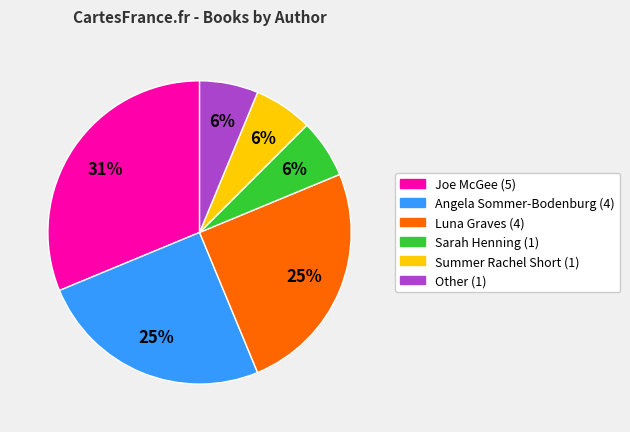

Is the sum of Other and Summer Rachel Short greater than half?

No